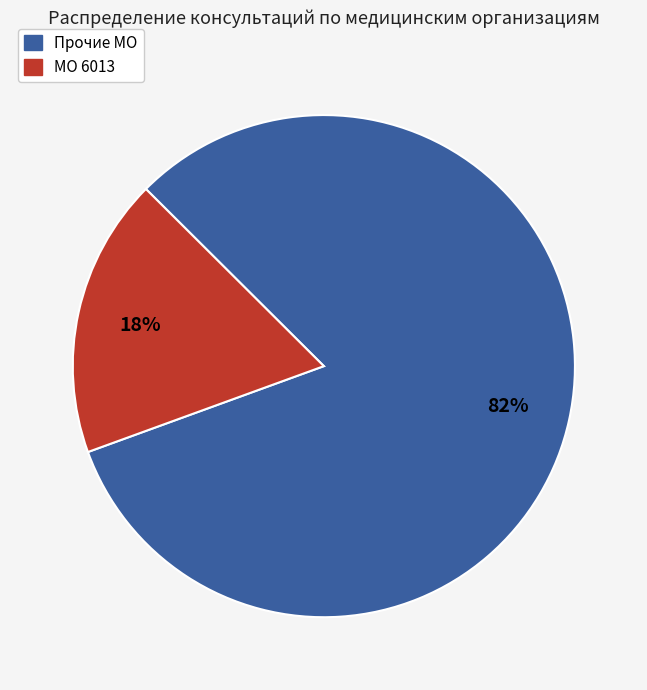

To the nearest percent, what is the difference between the largest and smallest slice percentages?

64%